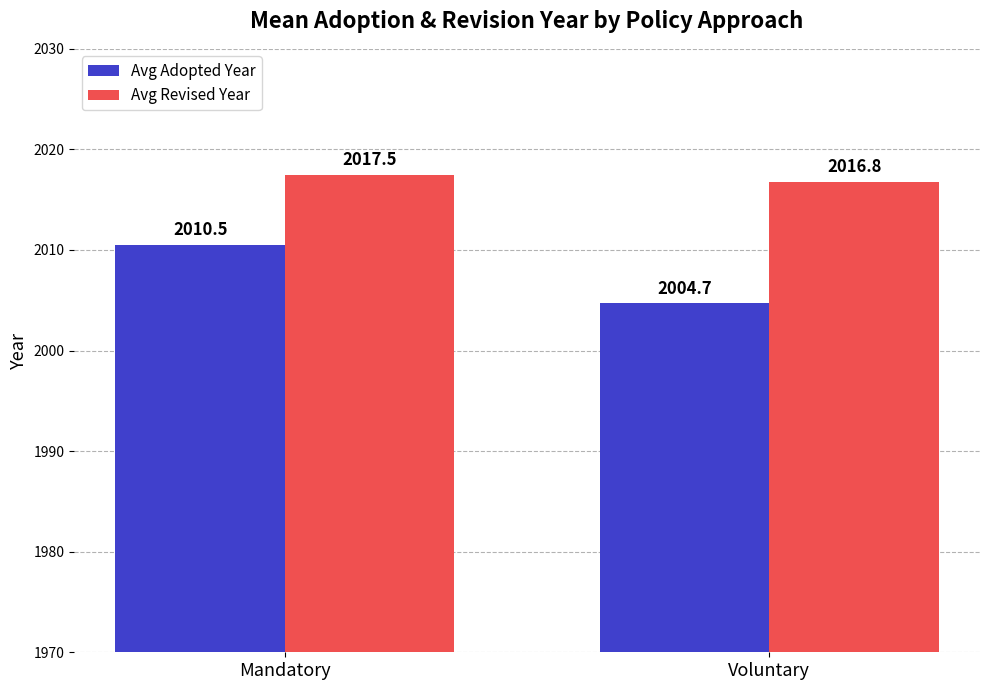

What is the greatest value displayed?

2017.5